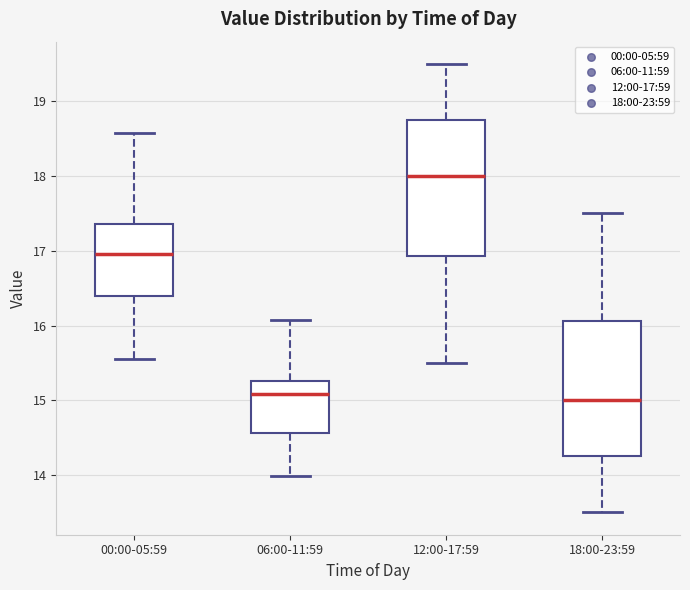

Reading left to right, transcribe this box plot: for each box, give where its median line is, the range the box spans, and where its two whiskers end, as read against the y-axis. The values are not printed on the chart, so give them approximately, as read against the axis.

00:00-05:59: median 17.0, box 16.4 to 17.4, whiskers 15.6 to 18.6
06:00-11:59: median 15.1, box 14.6 to 15.3, whiskers 14.0 to 16.1
12:00-17:59: median 18.0, box 16.9 to 18.8, whiskers 15.5 to 19.5
18:00-23:59: median 15.0, box 14.3 to 16.1, whiskers 13.5 to 17.5